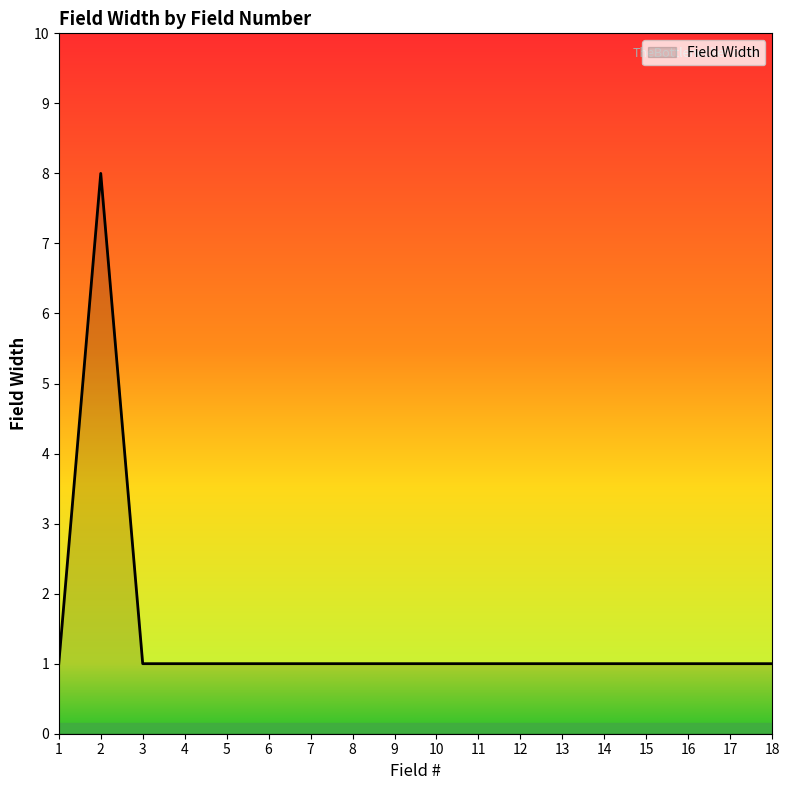

The value at 2 is 10. True or false?

False